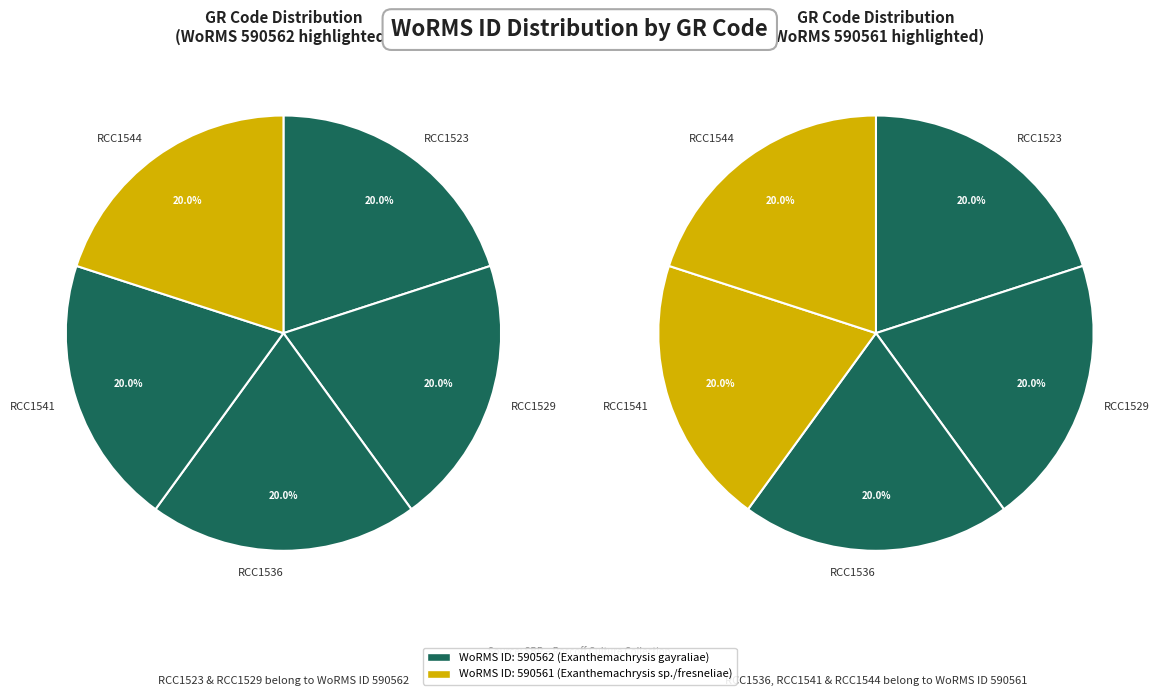

Is there a majority slice in this chart?

No